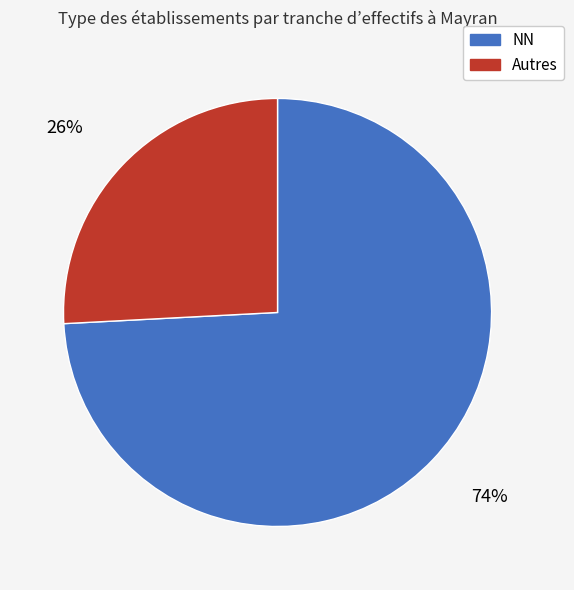

How many slices are in this pie chart?

2